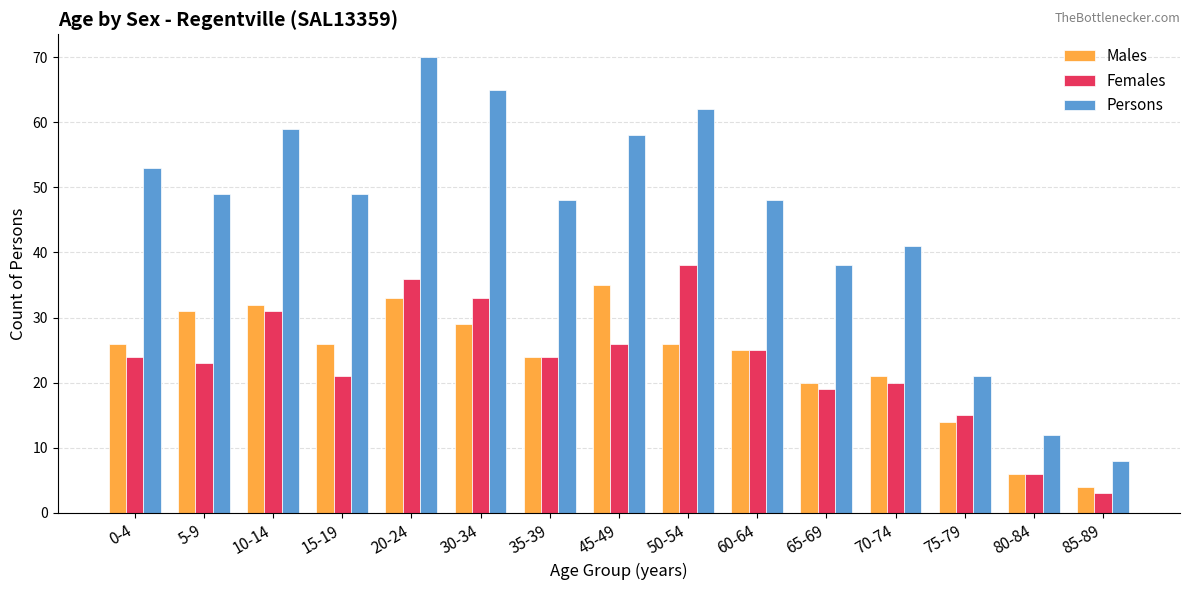

What is the sum of the Males values at 35-39 and 15-19?

50